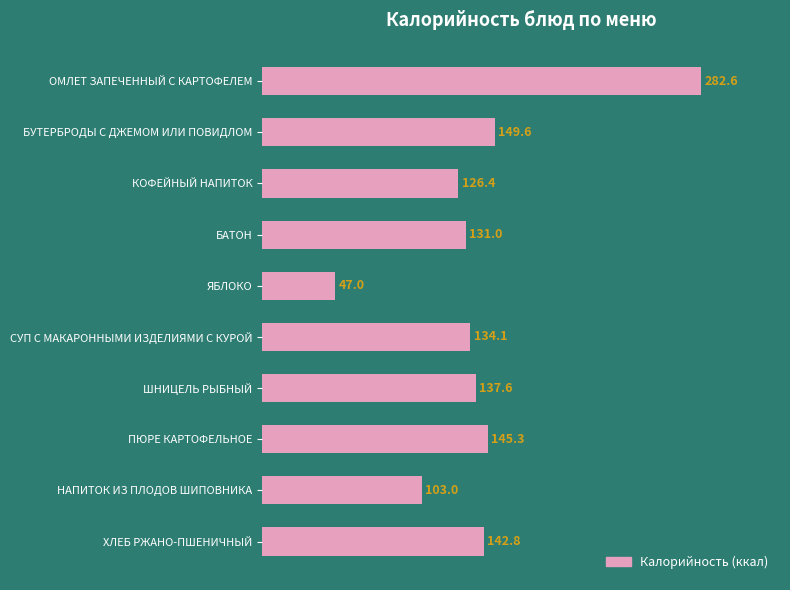

What is the label of the 2nd bar from the top?

БУТЕРБРОДЫ С ДЖЕМОМ ИЛИ ПОВИДЛОМ